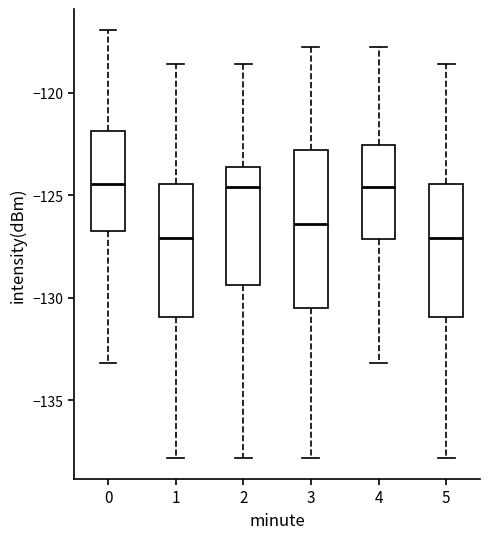

Which box is the tallest, from its lower edge to its upper edge?

3